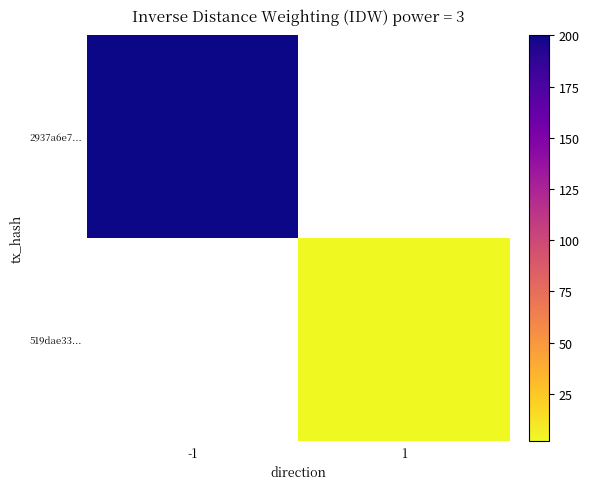

Rank the series by their average value, from highest to lowest.

2937a6e7..., 519dae33...